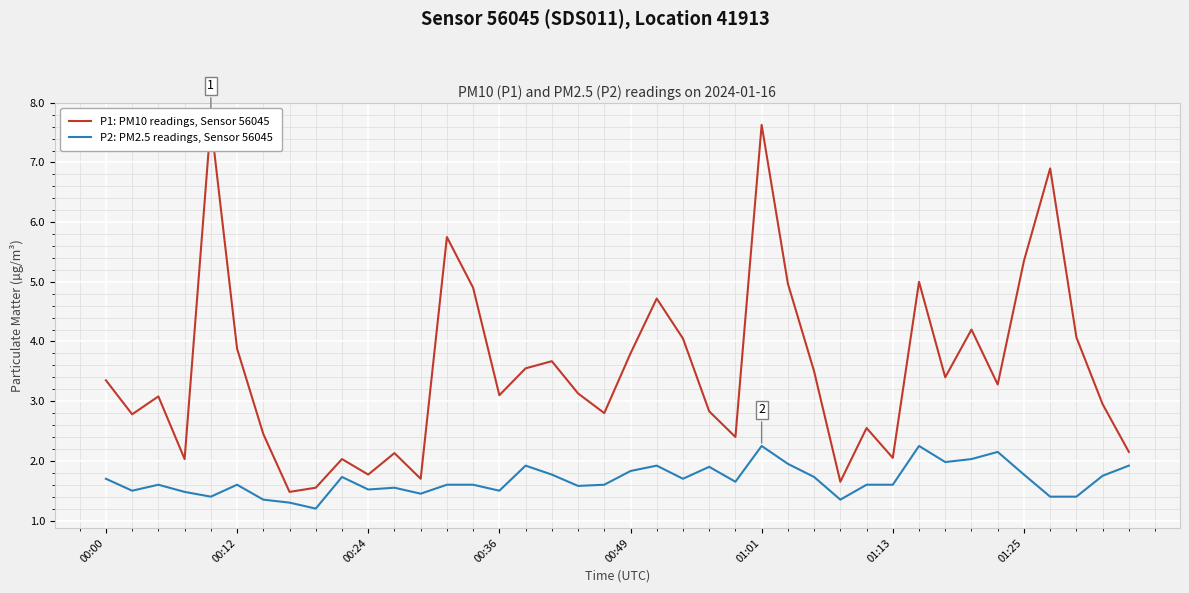

Is it true that P2: PM2.5 readings, Sensor 56045 equals 2.2 at 01:01?

True